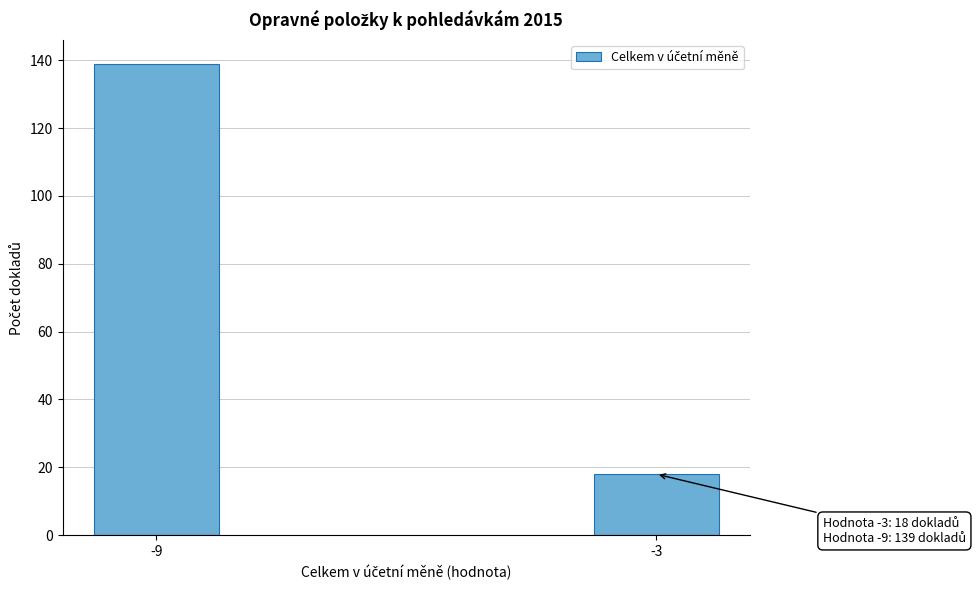

Reading left to right, transcribe all the data shown in this chart.

139	18